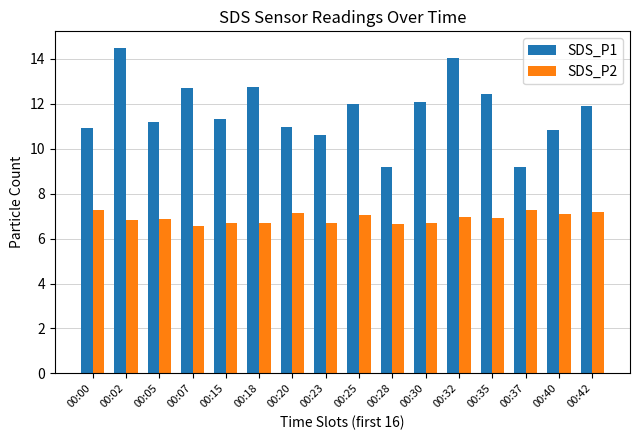

What value does the SDS_P2 series have at 00:32?

7.0